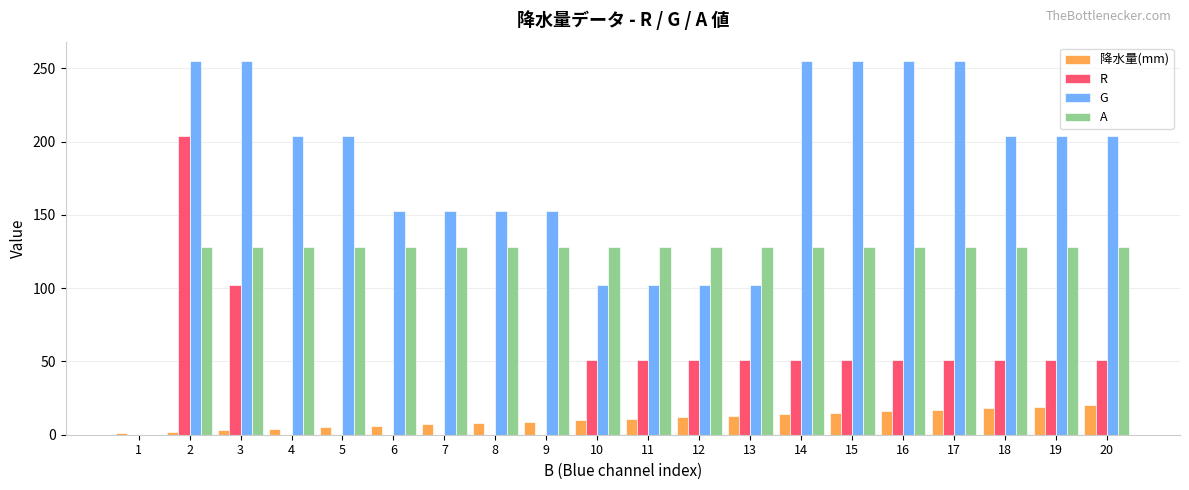

What is the greatest value displayed?

255